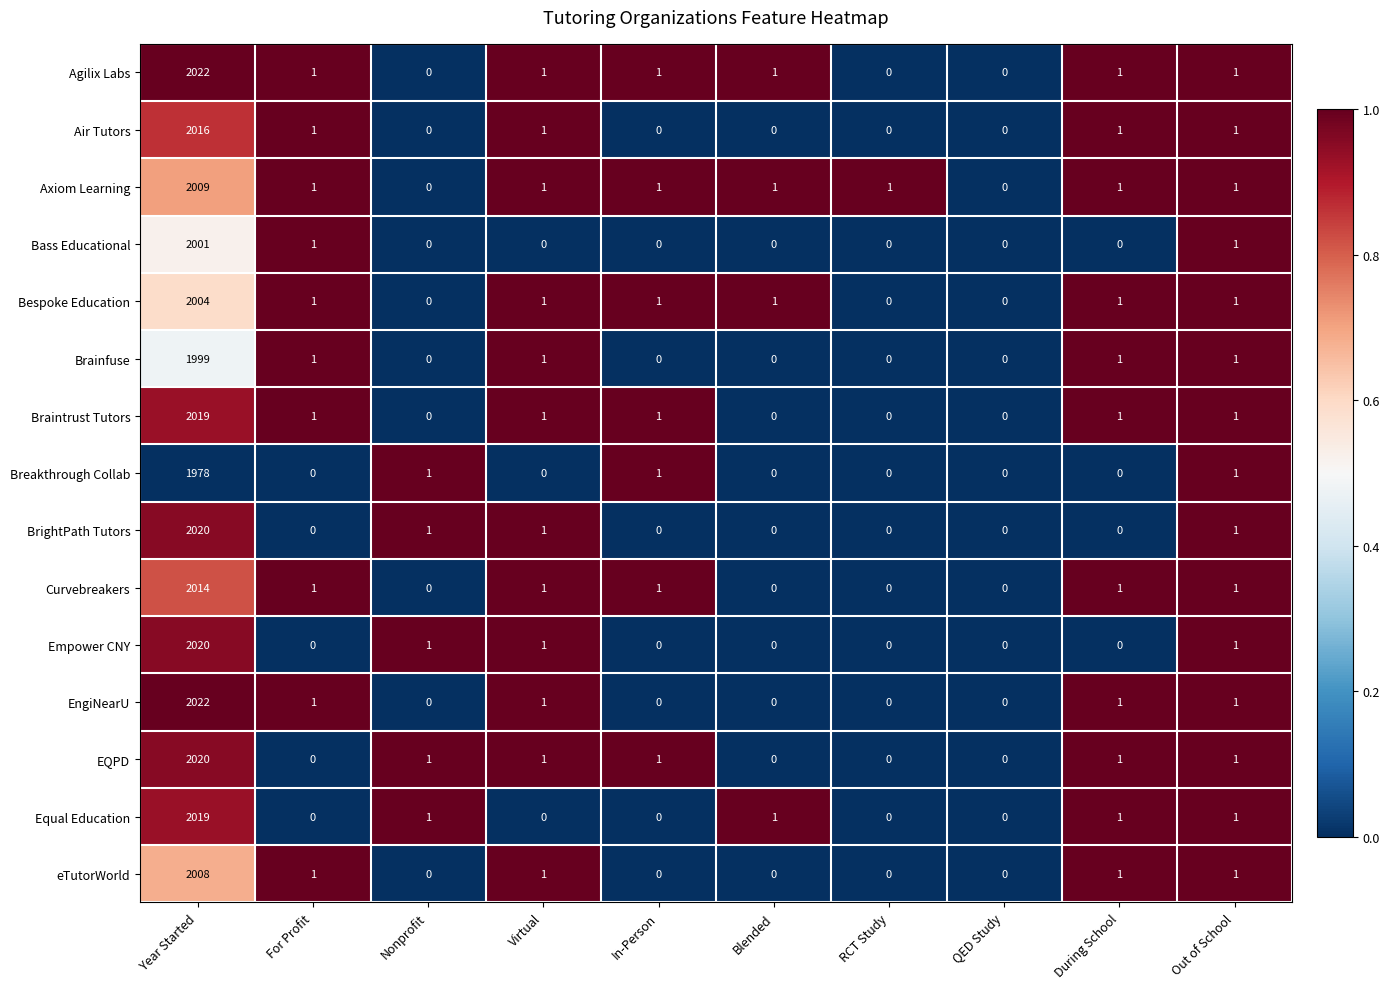

True or false: Bespoke Education has a value of 1 at In-Person.

True